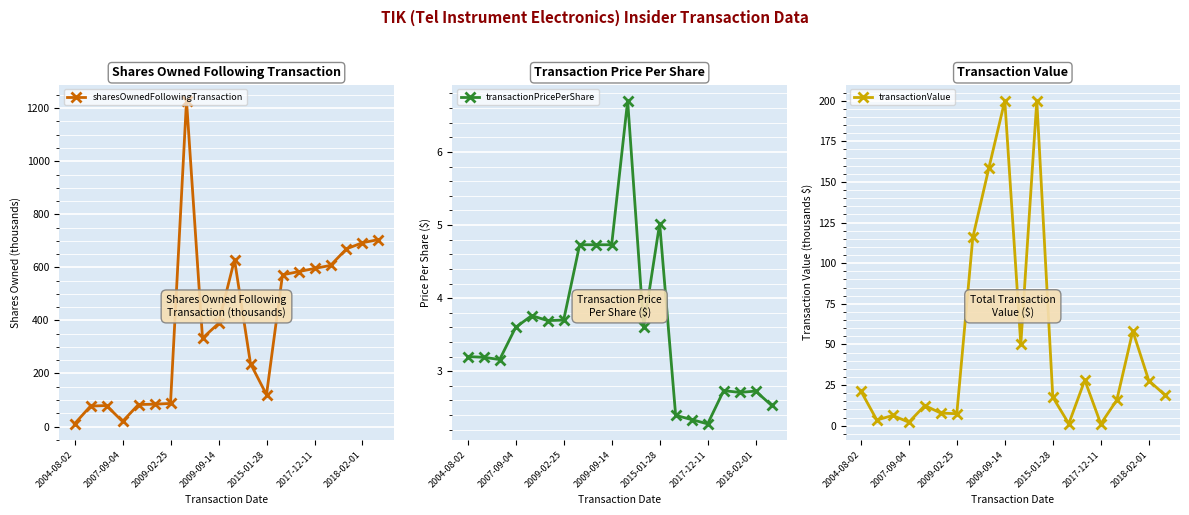

The value of transactionPricePerShare at 2018-02-01 is 1.2. True or false?

False